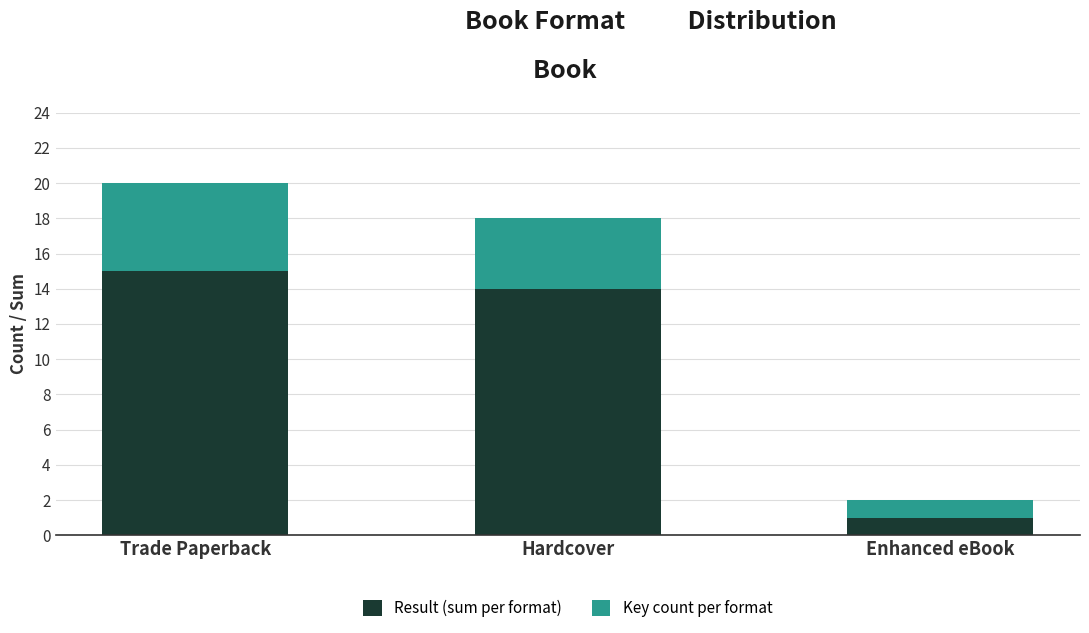

Which category has the lowest value in the Result (sum per format) series?

Enhanced eBook